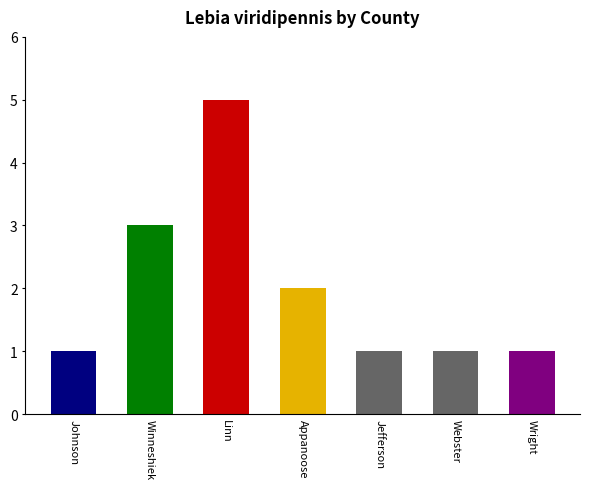

How many values are between 1 and 3?

6